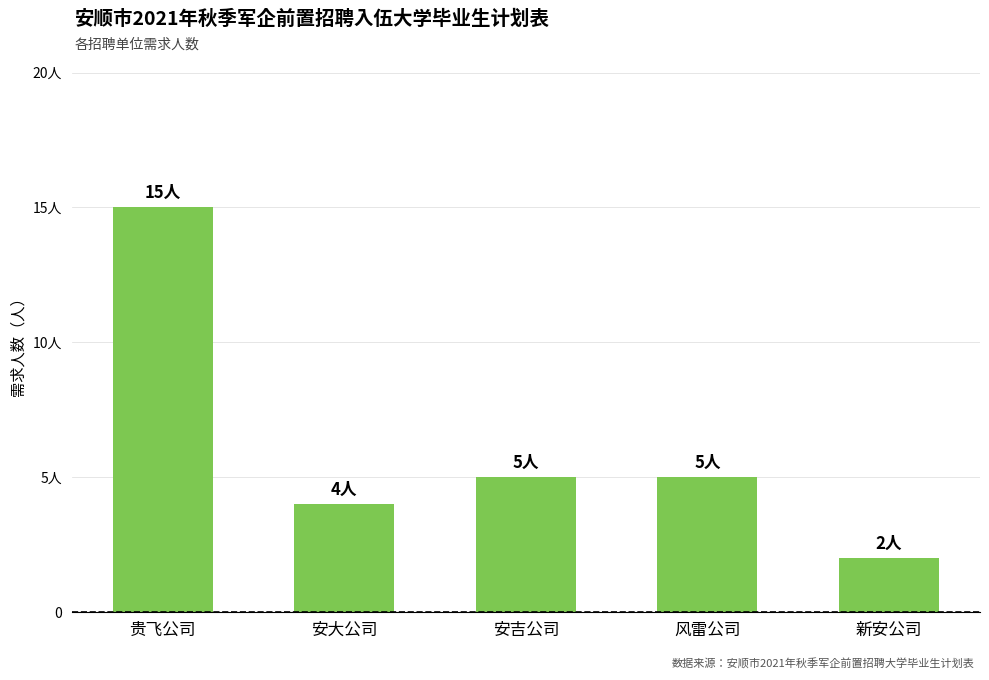

Reading left to right, list all the values displayed in this chart.

15	4	5	5	2